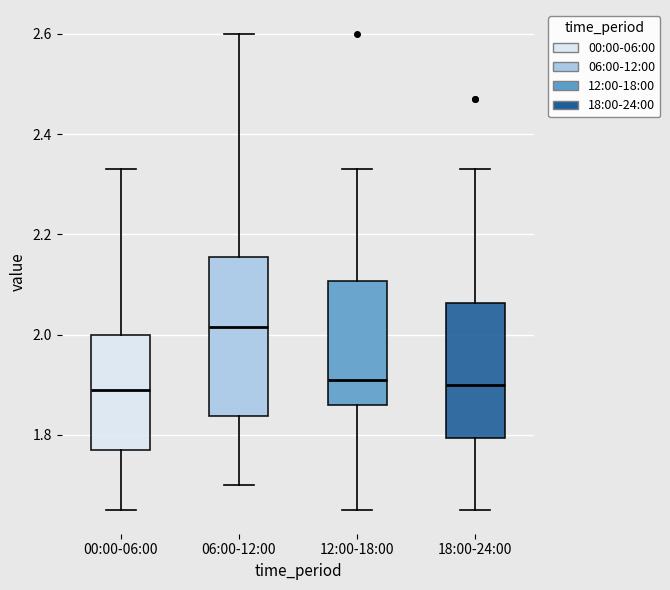

Which box has the highest median line?

06:00-12:00